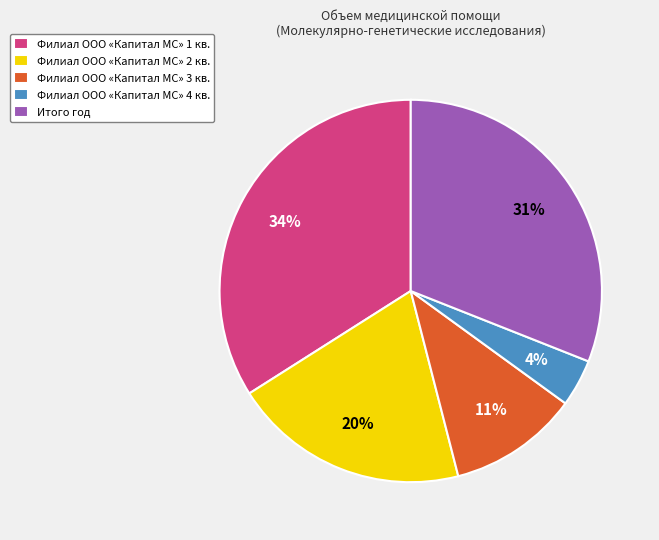

Which has a higher value, Филиал ООО «Капитал МС» 4 кв. or Итого год?

Итого год